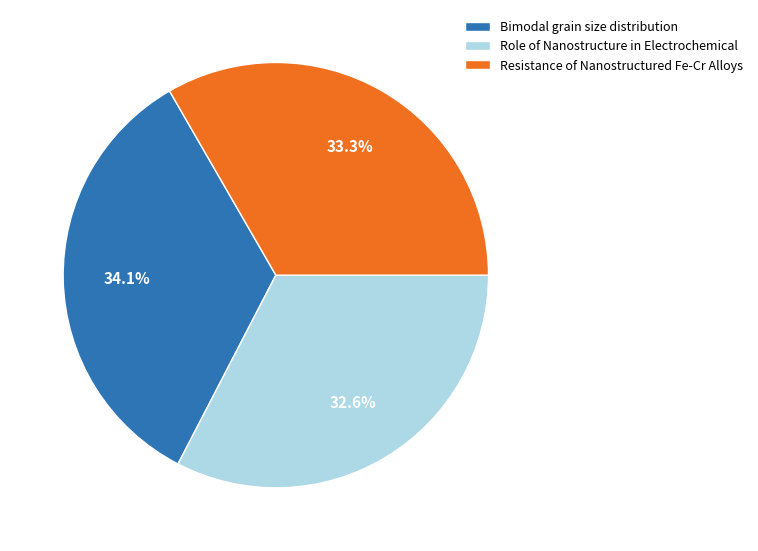

How many segments does this pie chart have?

3